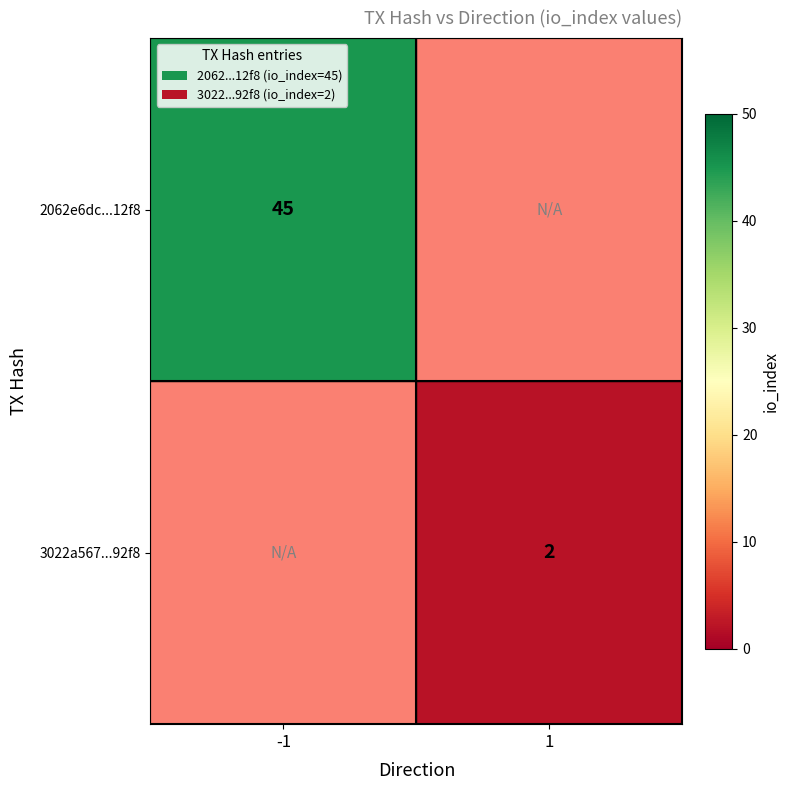

True or false: 3022a567...92f8 has a value of 1 at 1.

False